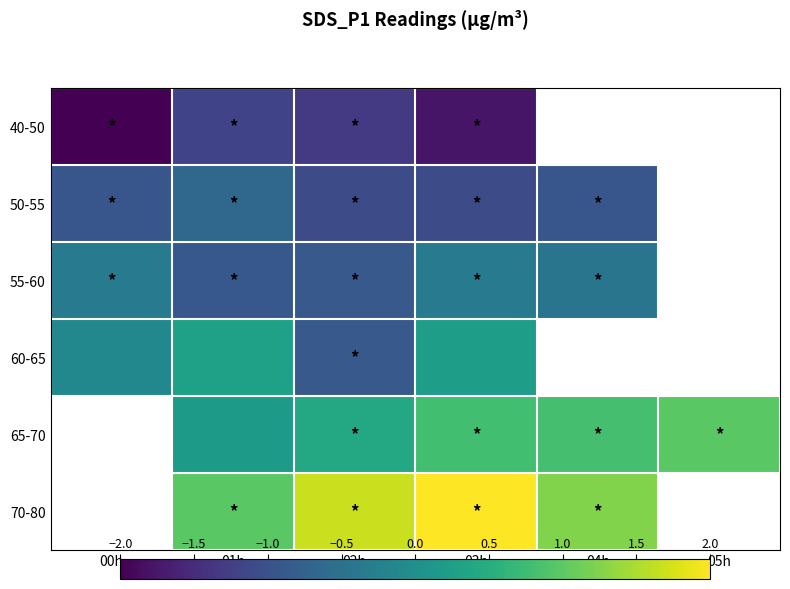

The 50-55 series shows -1.1 at 02h. True or false?

True